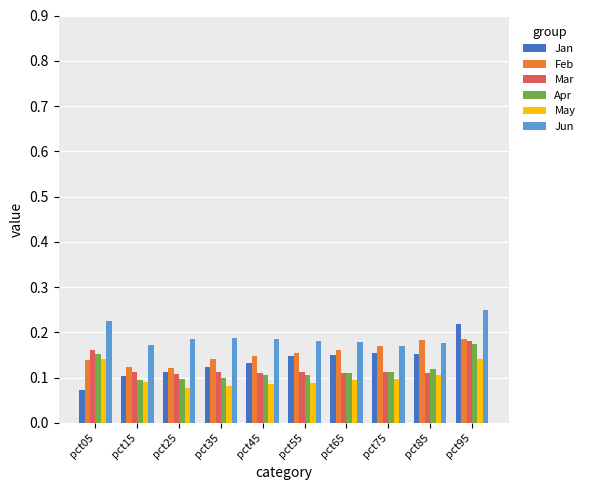

Count the Apr values in the range 0 to 1.

10